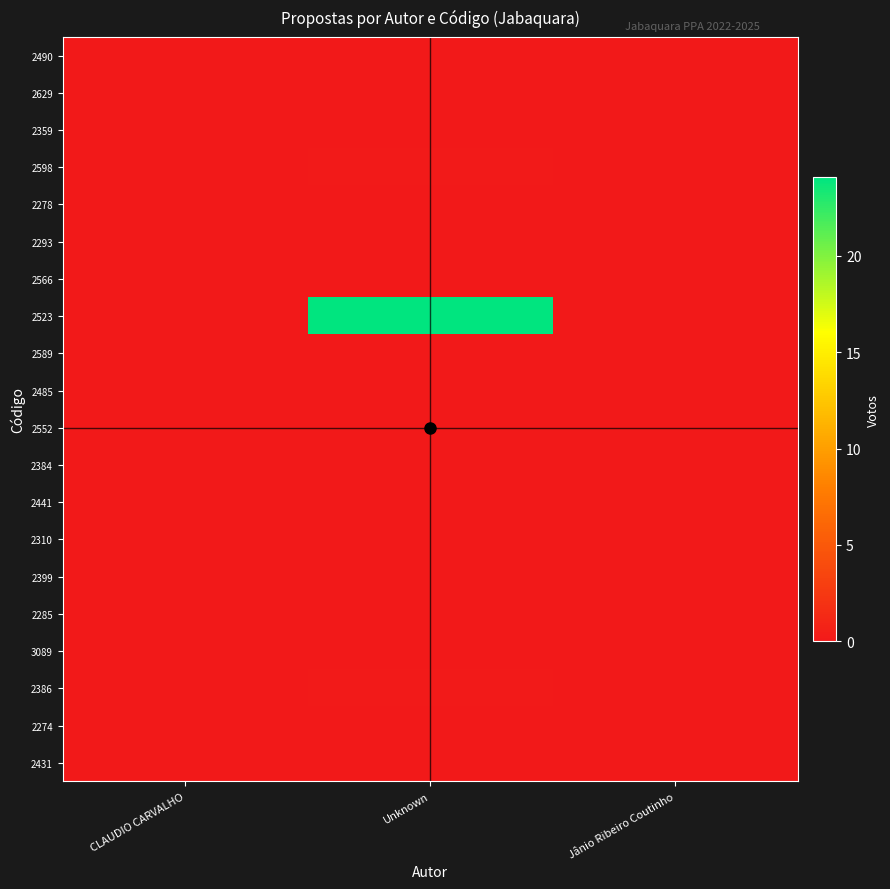

What is the difference between the highest and lowest values at Unknown?

24.1